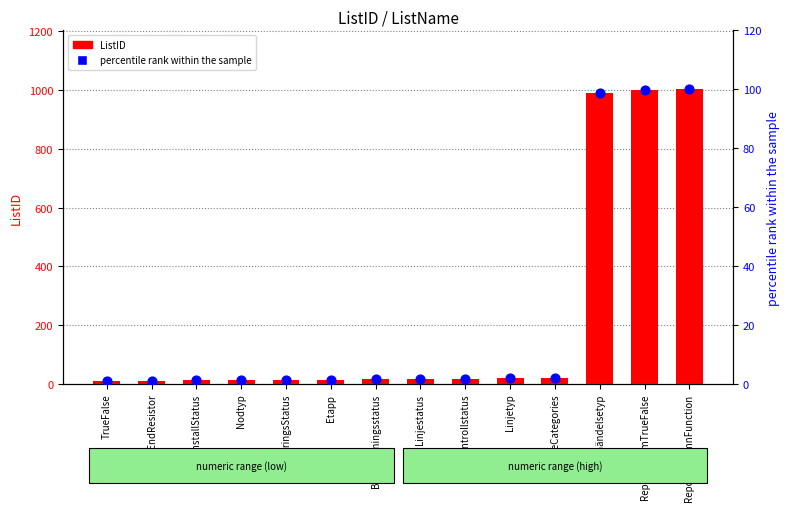

At which category is the sum across all series the highest?

ReportColumnFunction